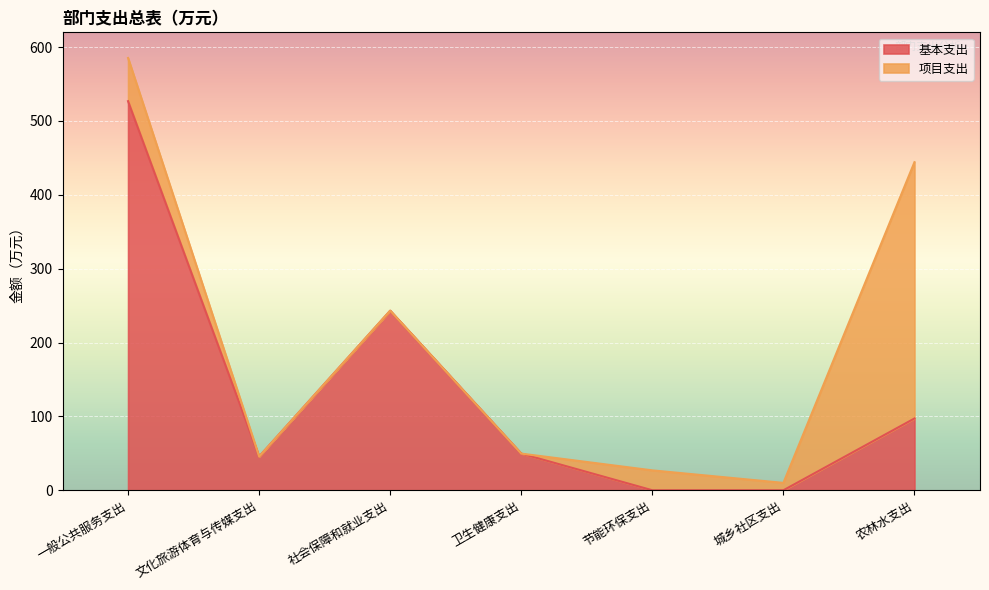

What is the label of the 7th point from the right?

一般公共服务支出